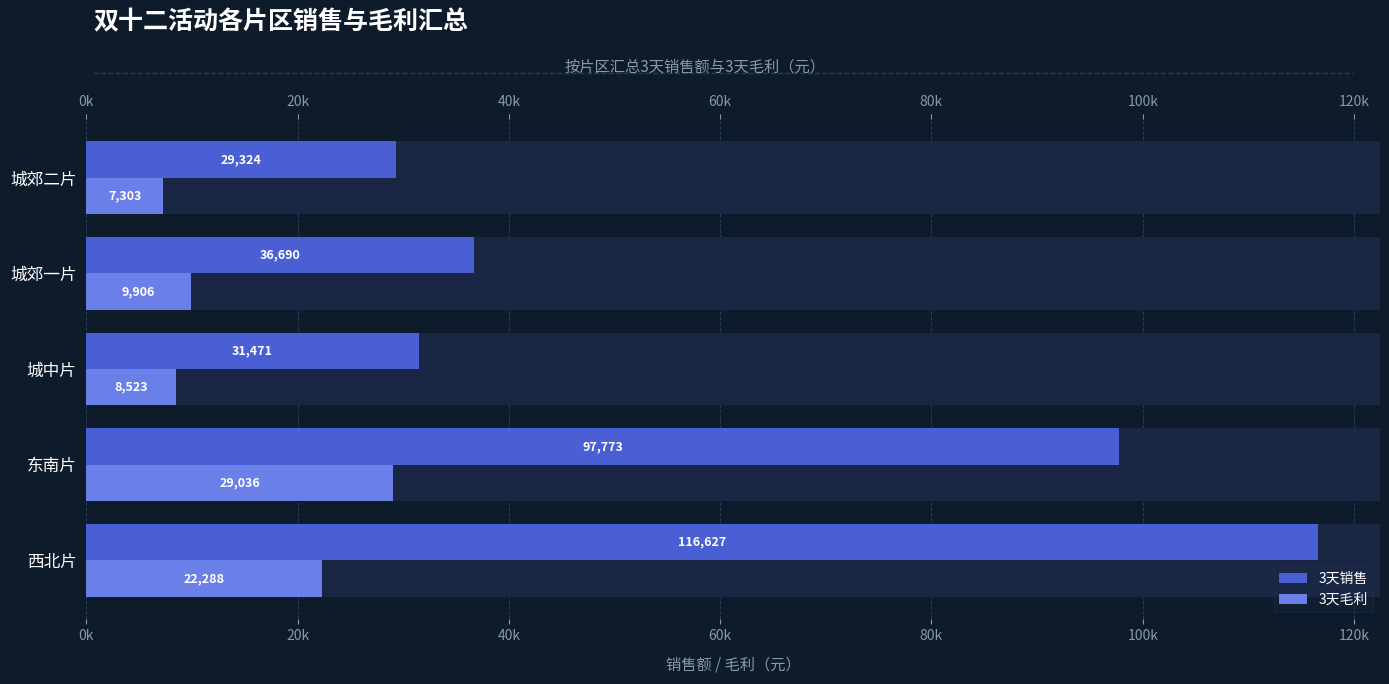

How many bars are there in total?

10